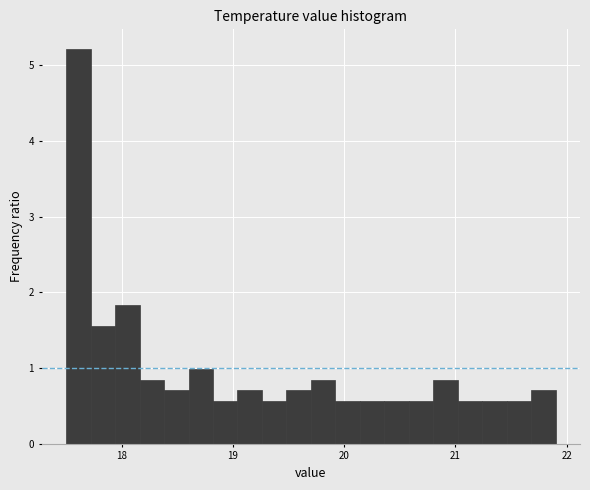

Around what value on the x-axis is the tallest bar? Give the approximate position of its centre, as read against the axis.

17.6